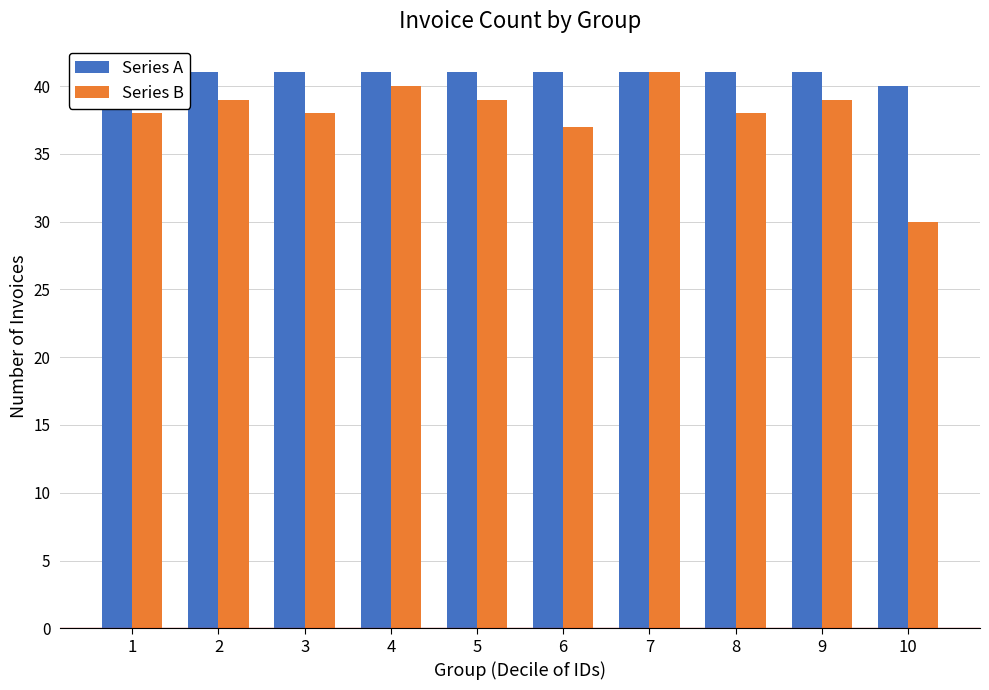

How many bars are there in each group?

2